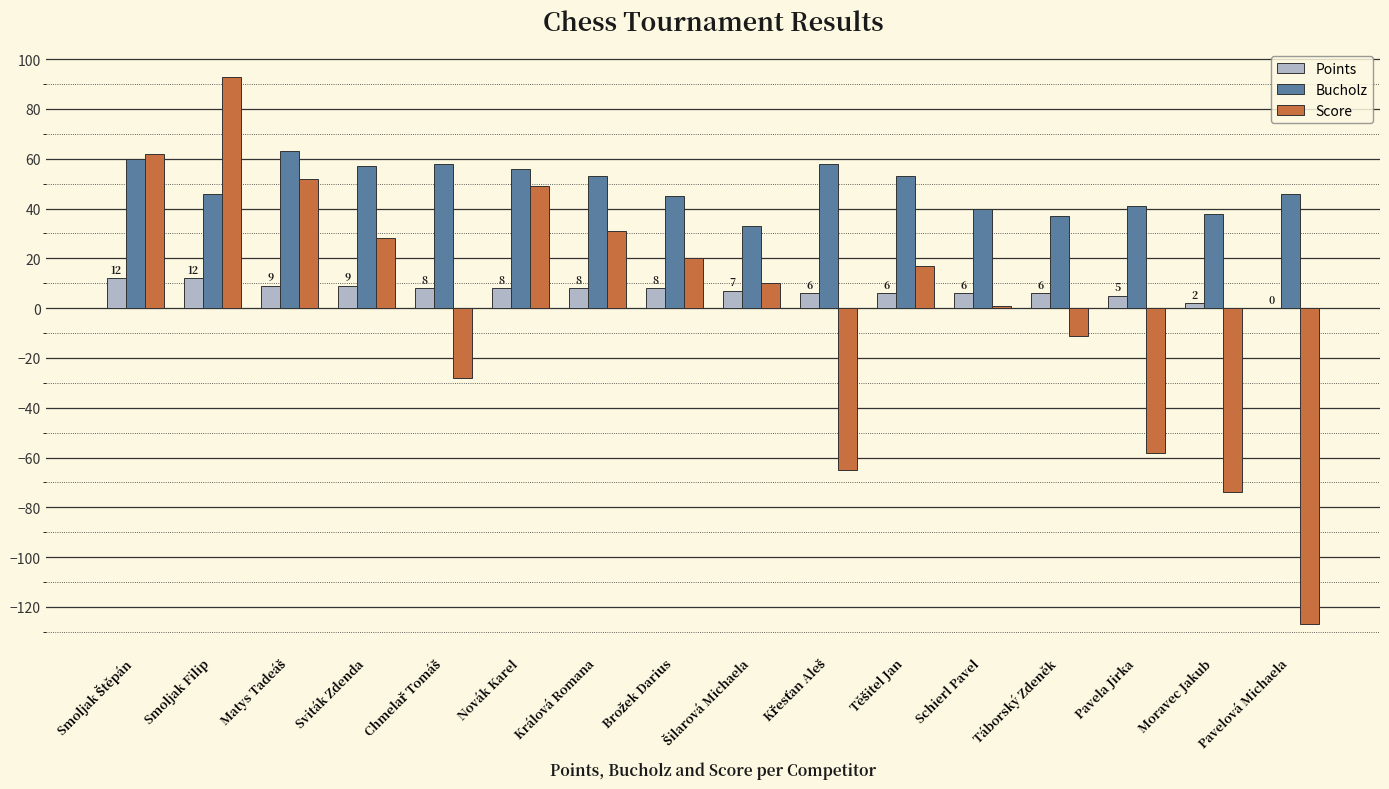

What is the sum of the Score values at Novák Karel and Smoljak Filip?

142